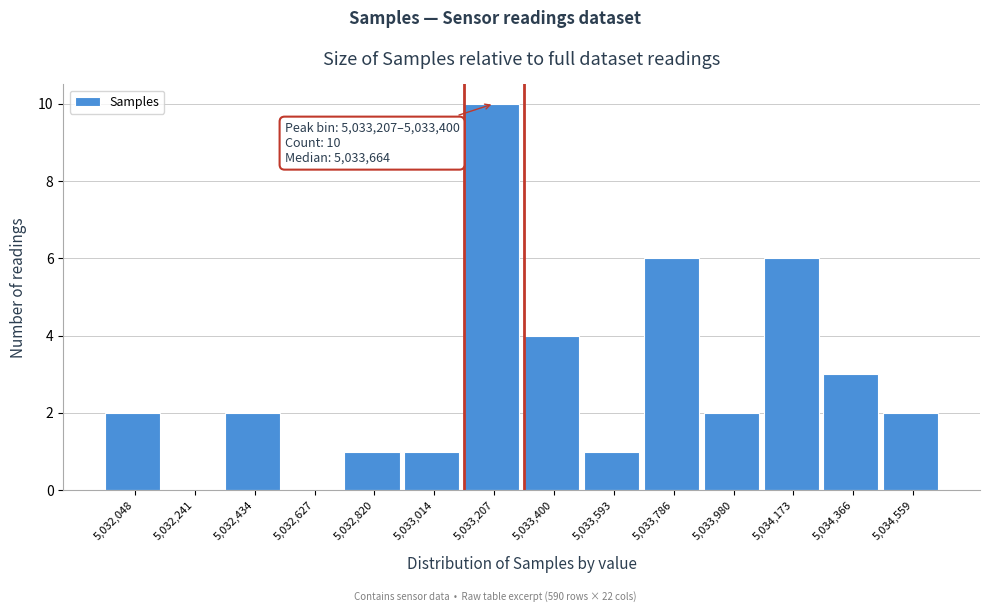

Reading left to right, list all the values displayed in this chart.

5,032,048=2	5,032,241=0	5,032,434=2	5,032,627=0	5,032,820=1	5,033,014=1	5,033,207=10	5,033,400=4	5,033,593=1	5,033,786=6	5,033,980=2	5,034,173=6	5,034,366=3	5,034,559=2